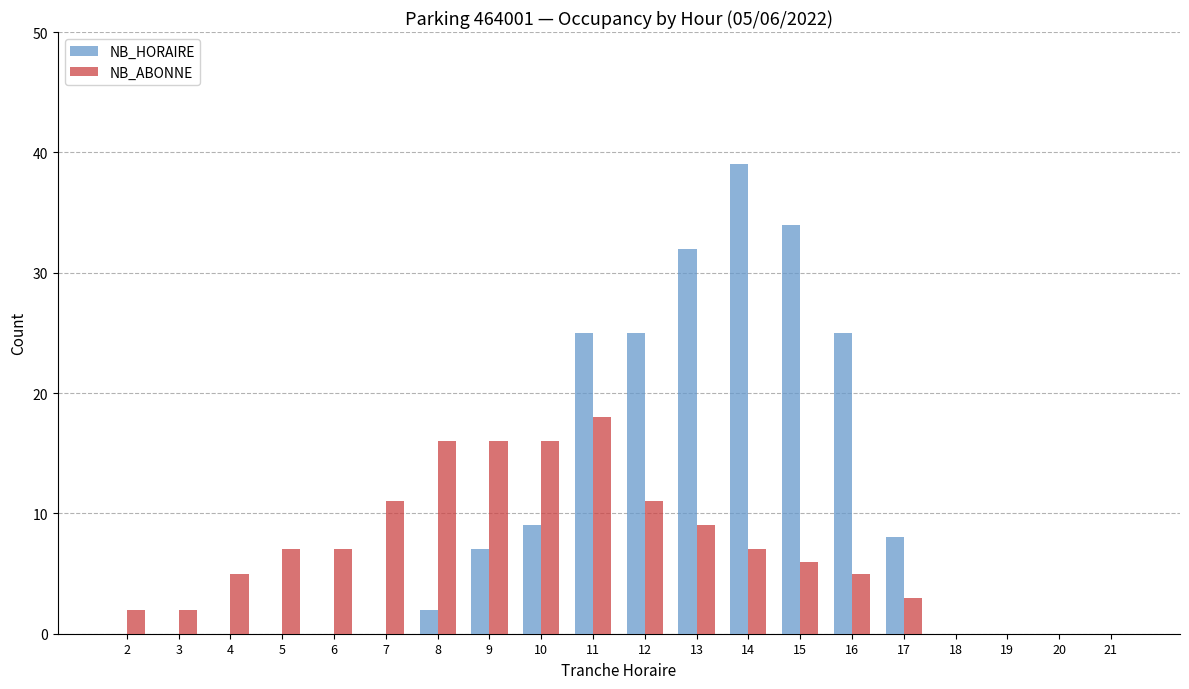

What is the maximum value shown in the chart?

39